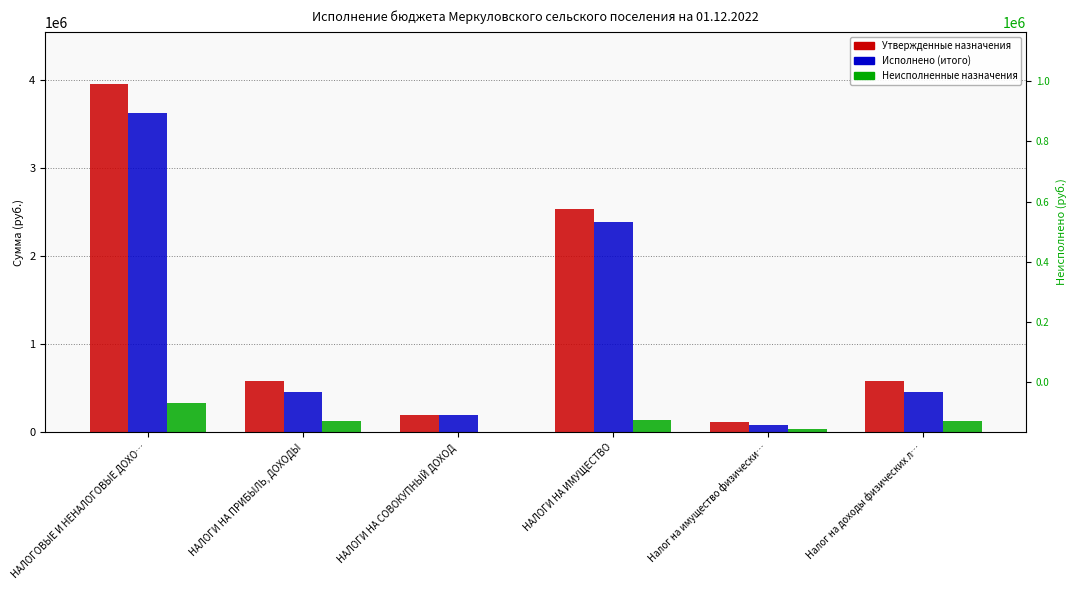

At how many categories does at least one series exceed 68696?

6